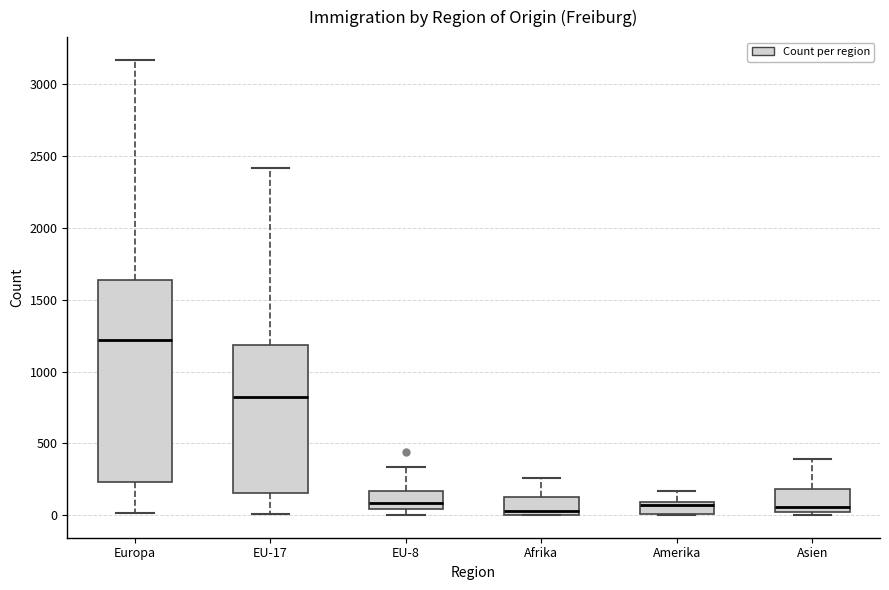

Comparing the boxes themselves (not the whiskers), which one is the tallest?

Europa